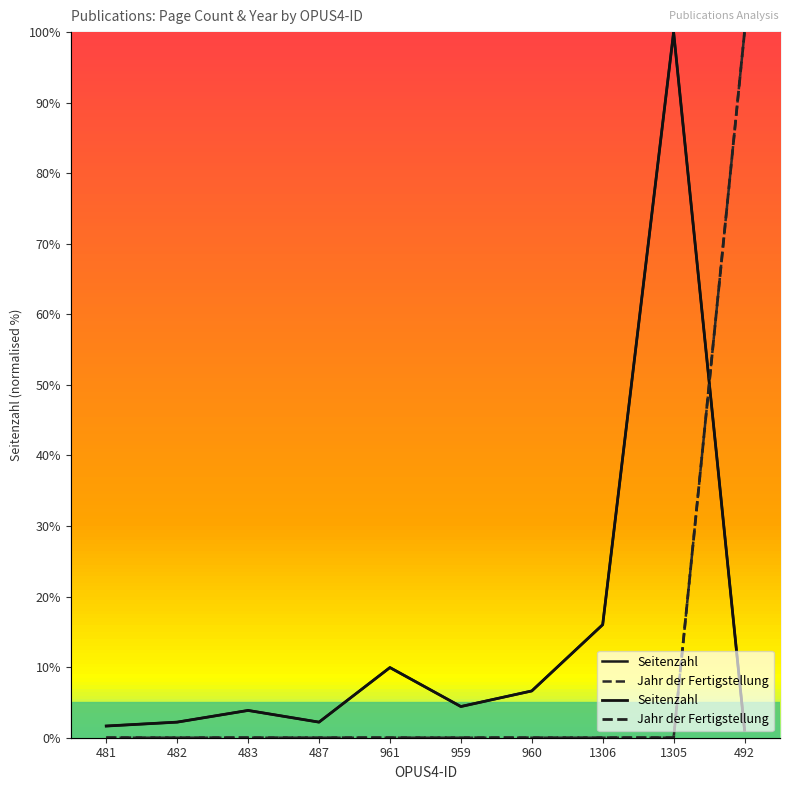

True or false: Jahr der Fertigstellung has more than 2 points higher than both neighbors.

False